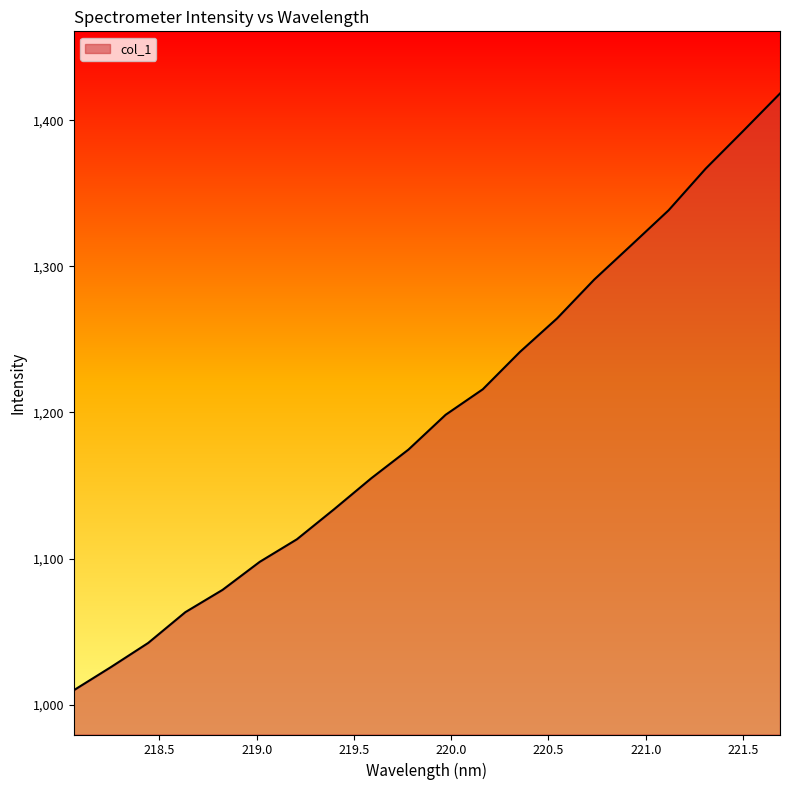

What is the greatest value displayed?

1418.3